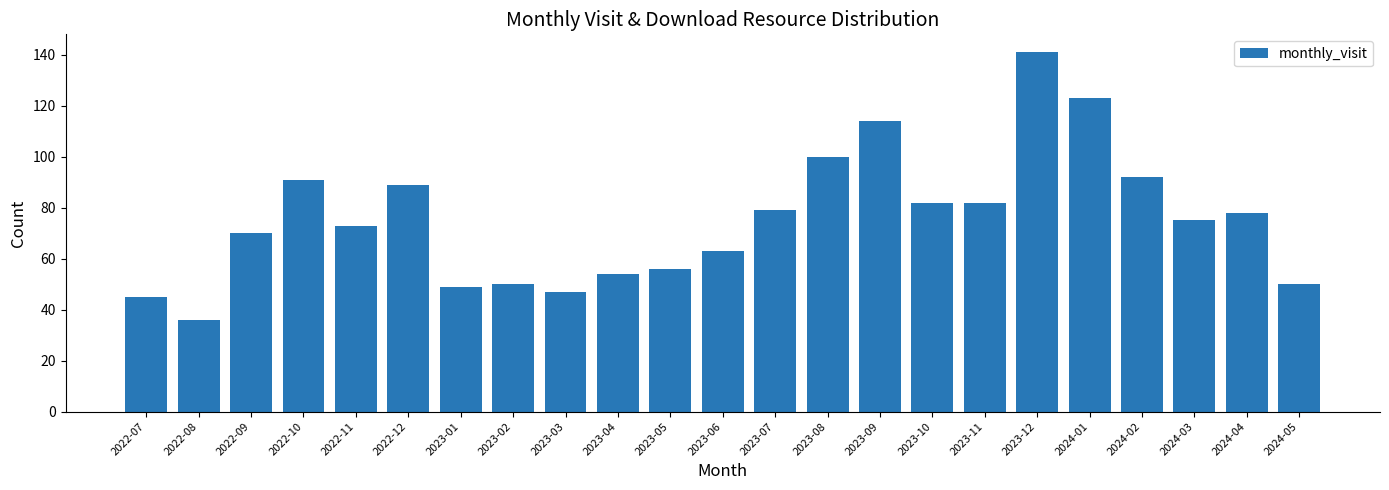

Does the chart contain stacked bars?

No